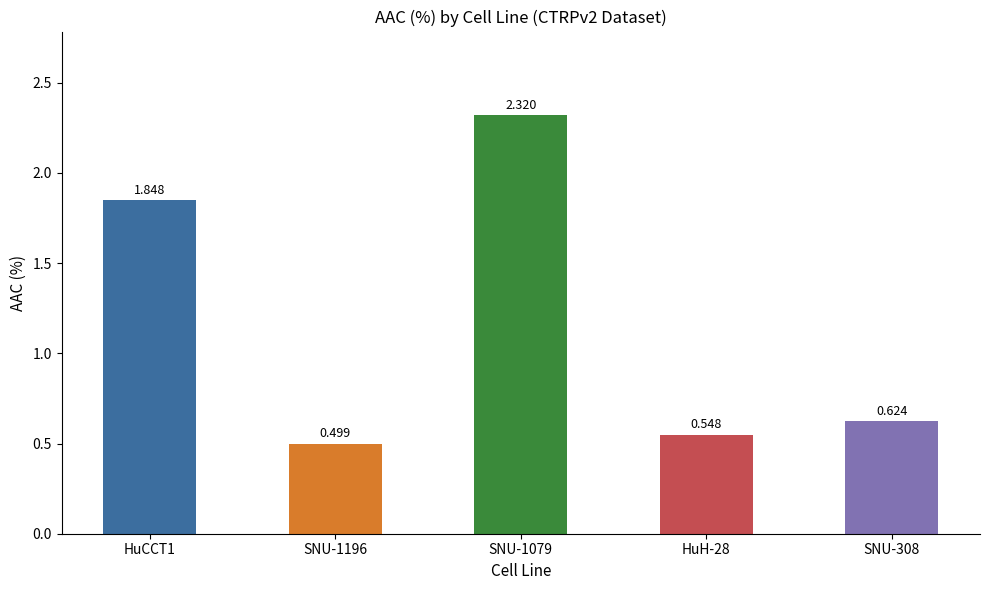

What is the value of the 4th bar from the left?

0.5